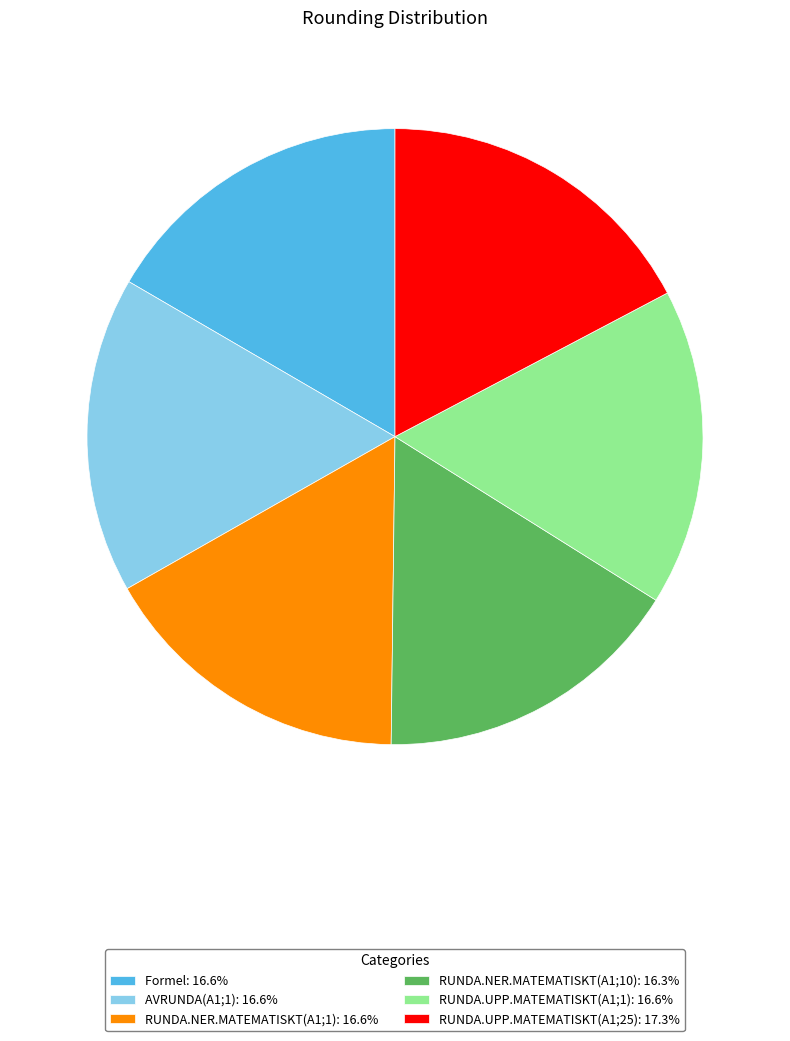

Is there any slice that represents more than half of the pie?

No